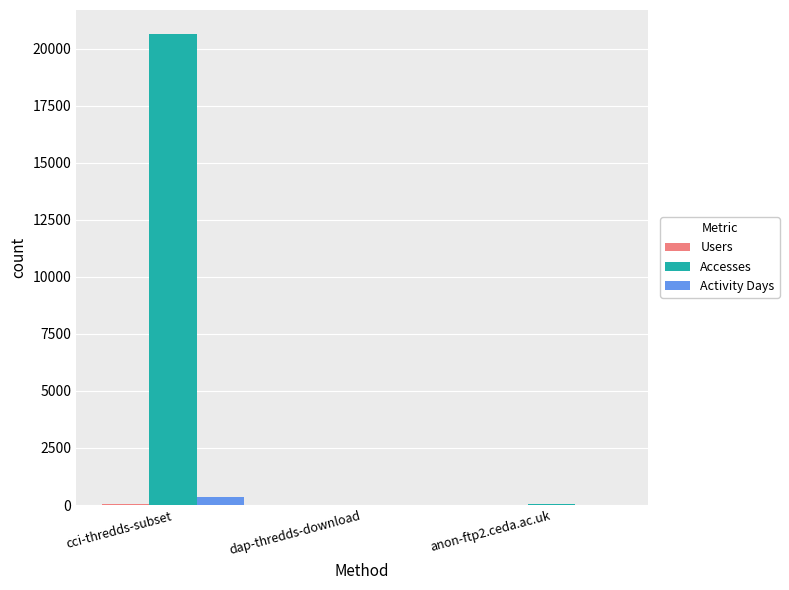

Count the number of categories in the chart.

3